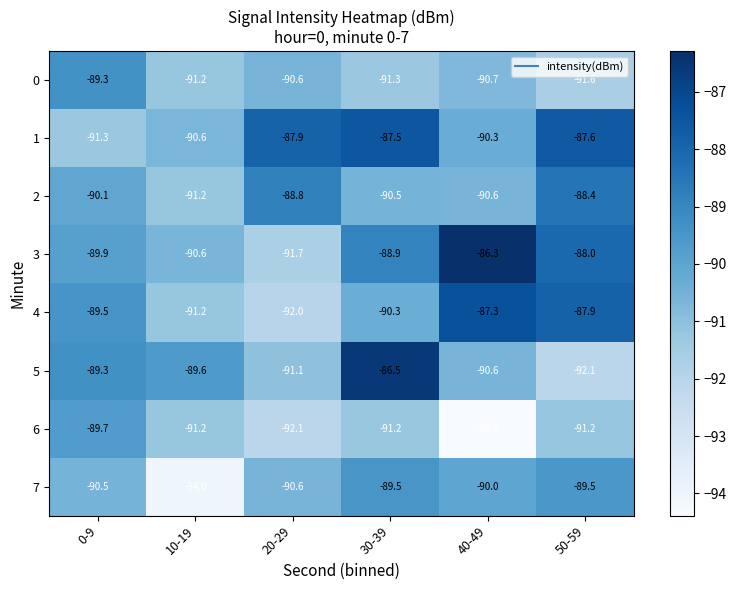

At how many categories does at least one series exceed -93?

6